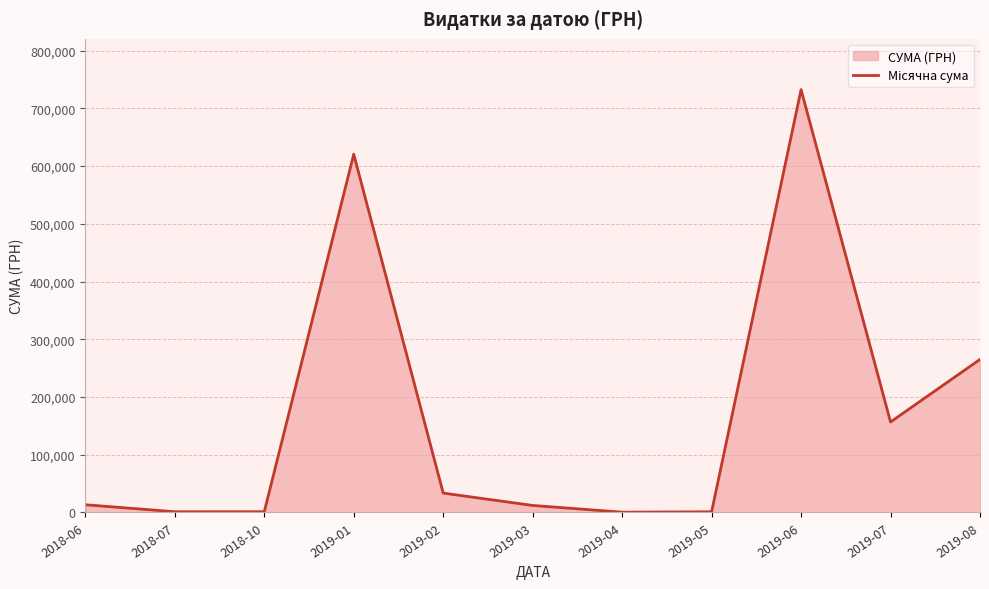

List the labels in order of value, smallest first.

2019-04, 2019-05, 2018-07, 2018-10, 2019-03, 2018-06, 2019-02, 2019-07, 2019-08, 2019-01, 2019-06